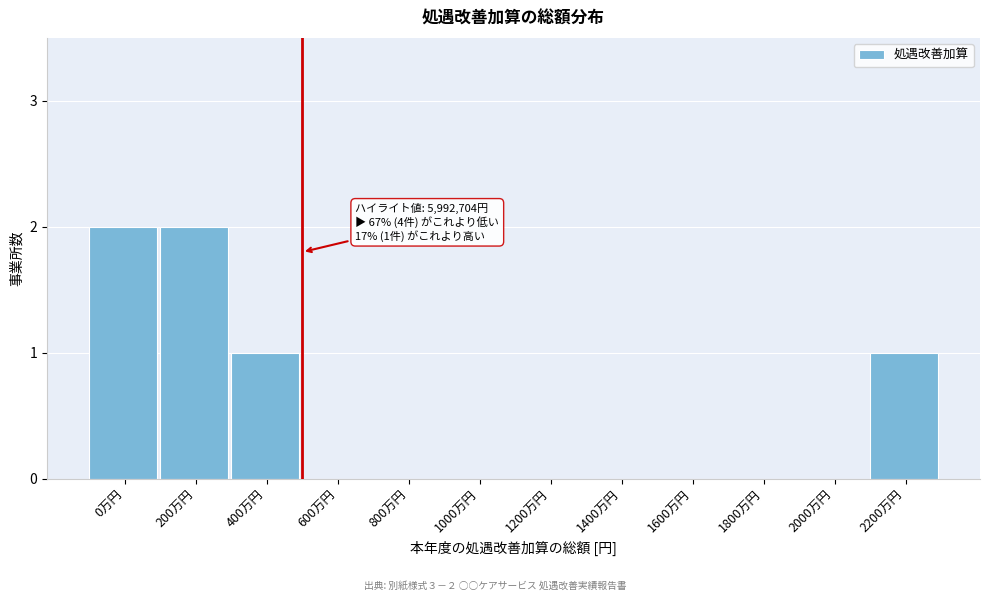

Reading left to right, list all the values displayed in this chart.

0万円=2	200万円=2	400万円=1	600万円=0	800万円=0	1000万円=0	1200万円=0	1400万円=0	1600万円=0	1800万円=0	2000万円=0	2200万円=1